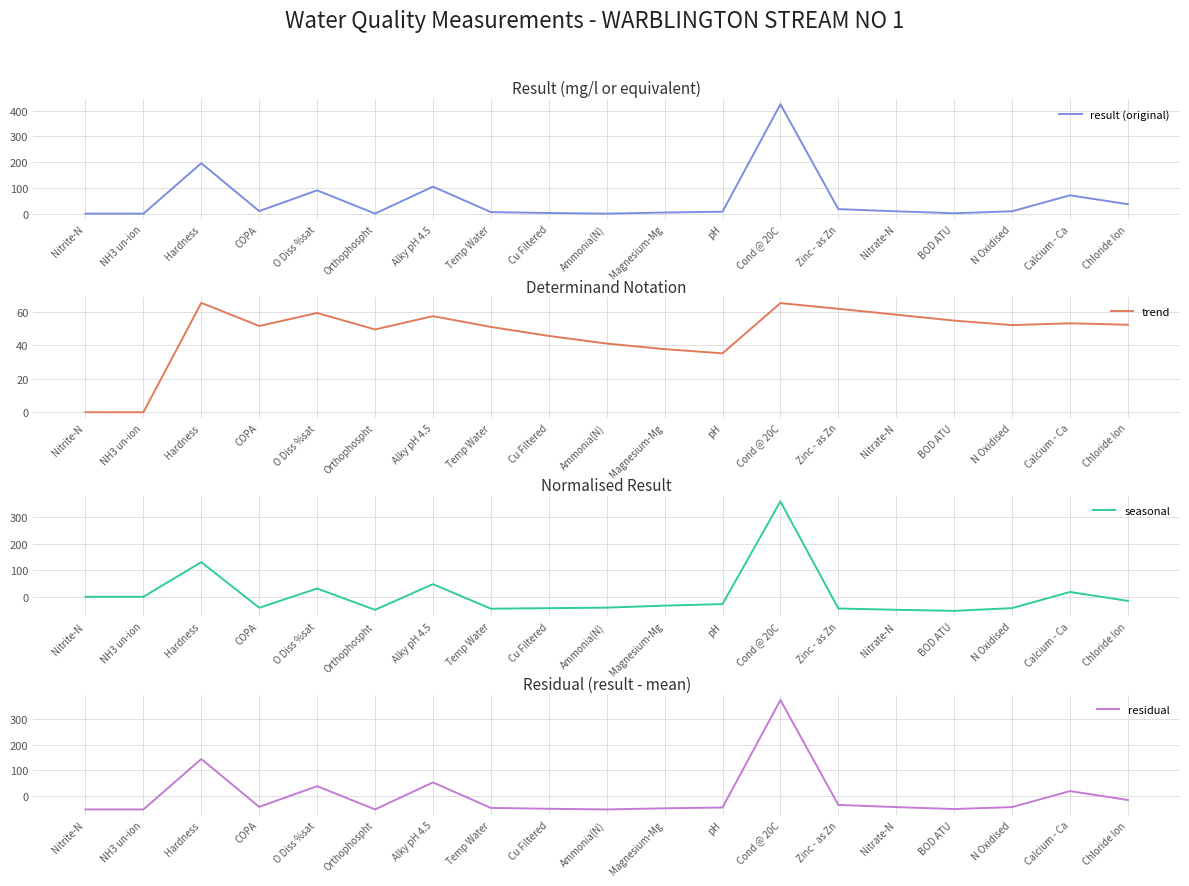

What is the approximate value of trend at Chloride Ion?

52.3